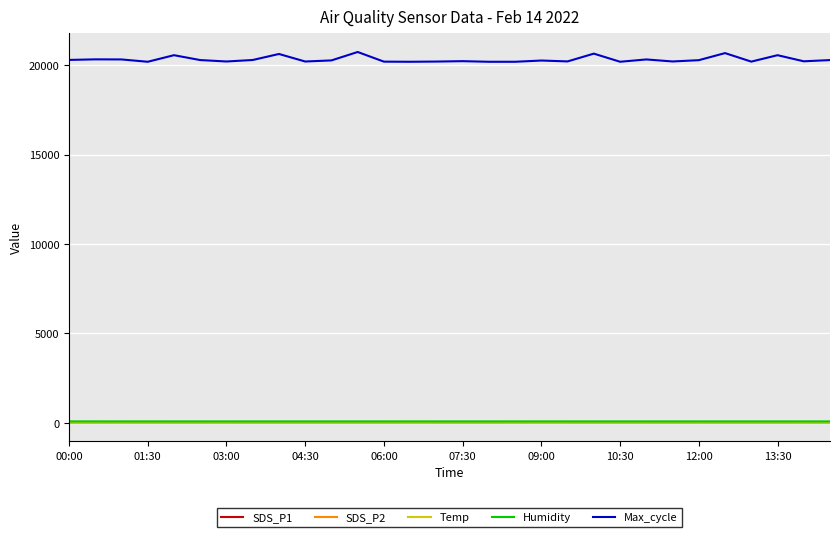

True or false: SDS_P1 and Max_cycle intersect in this chart.

False